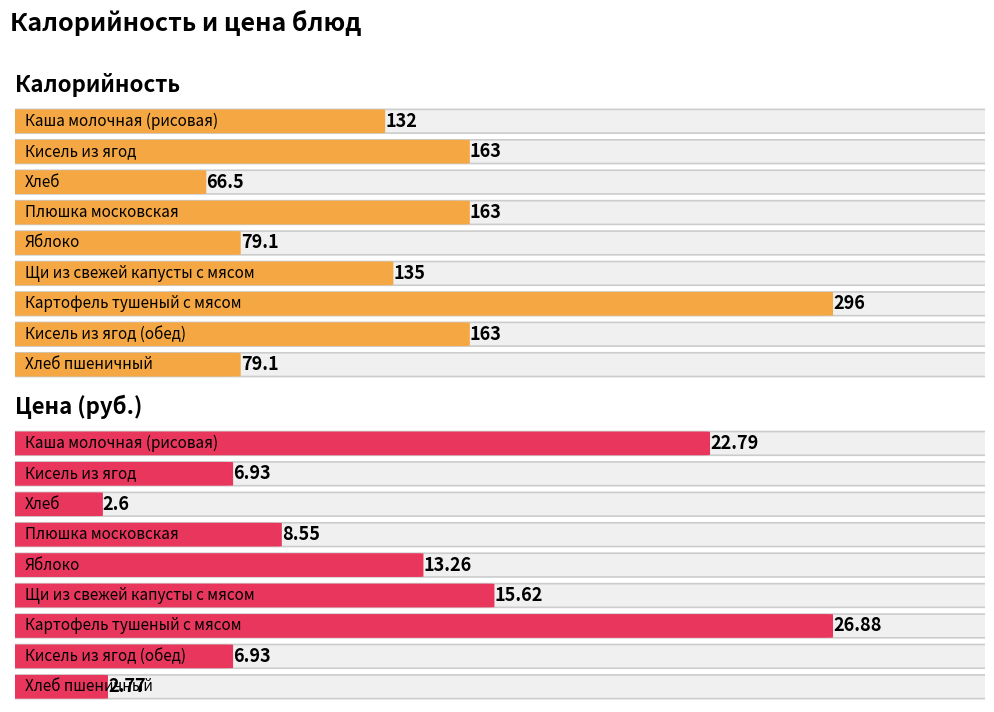

What is the label of the 4th bar from the left?

Плюшка московская